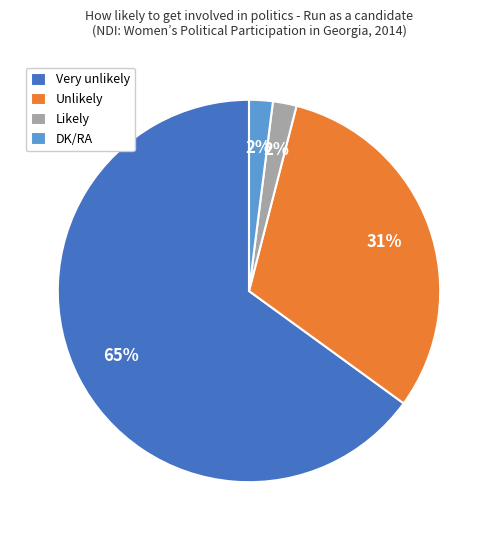

How many segments does this pie chart have?

4